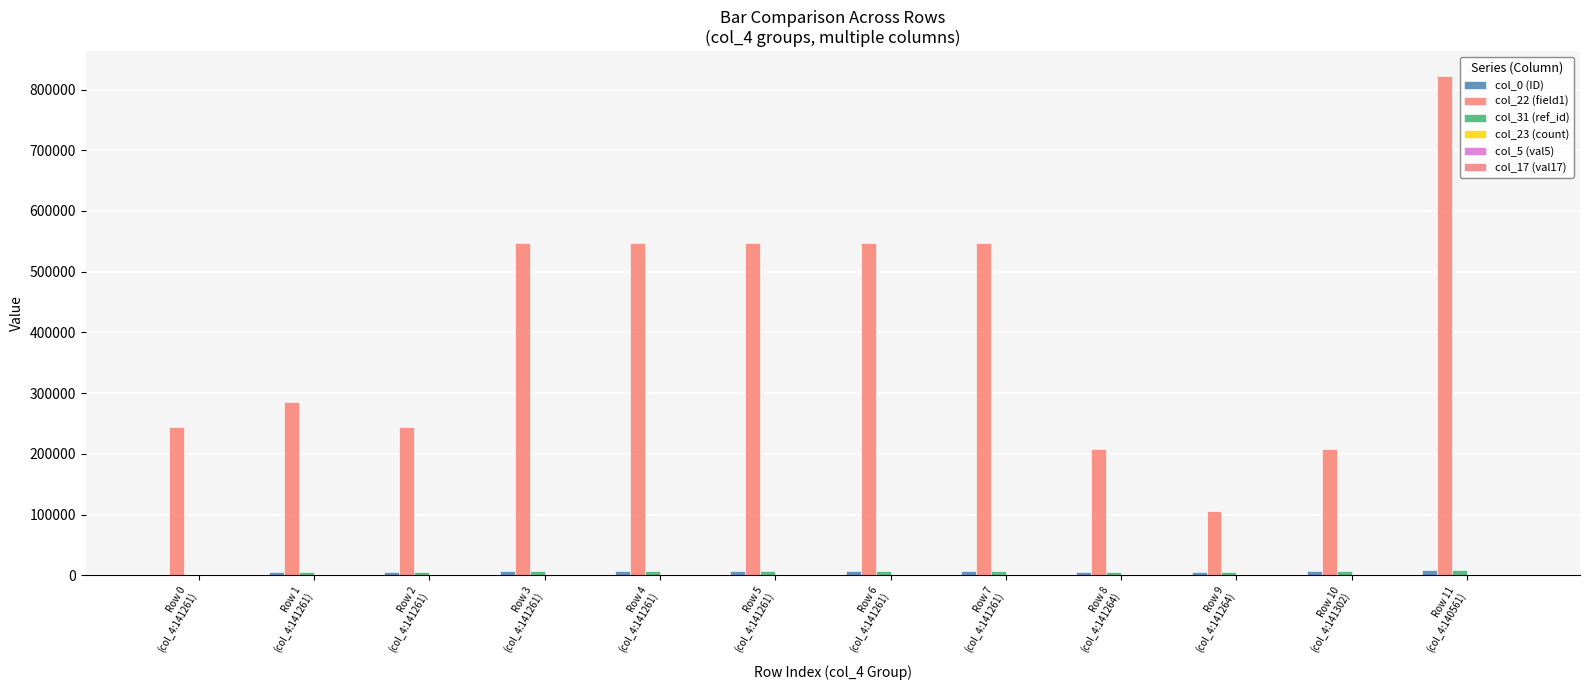

Does the chart contain stacked bars?

No